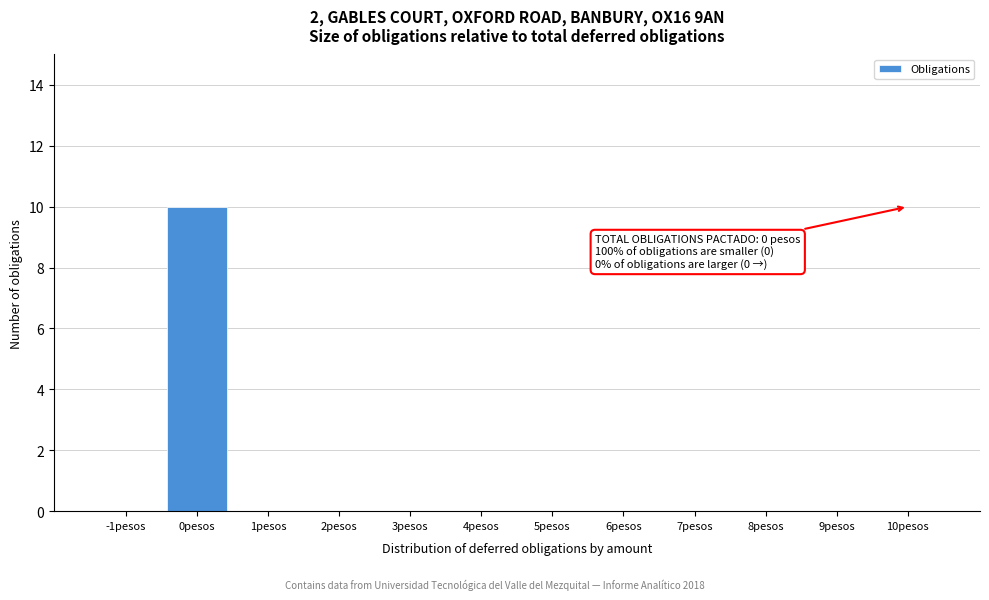

Reading right to left, what are all the values shown in this chart?

10pesos=0	9pesos=0	8pesos=0	7pesos=0	6pesos=0	5pesos=0	4pesos=0	3pesos=0	2pesos=0	1pesos=0	0pesos=10	-1pesos=0